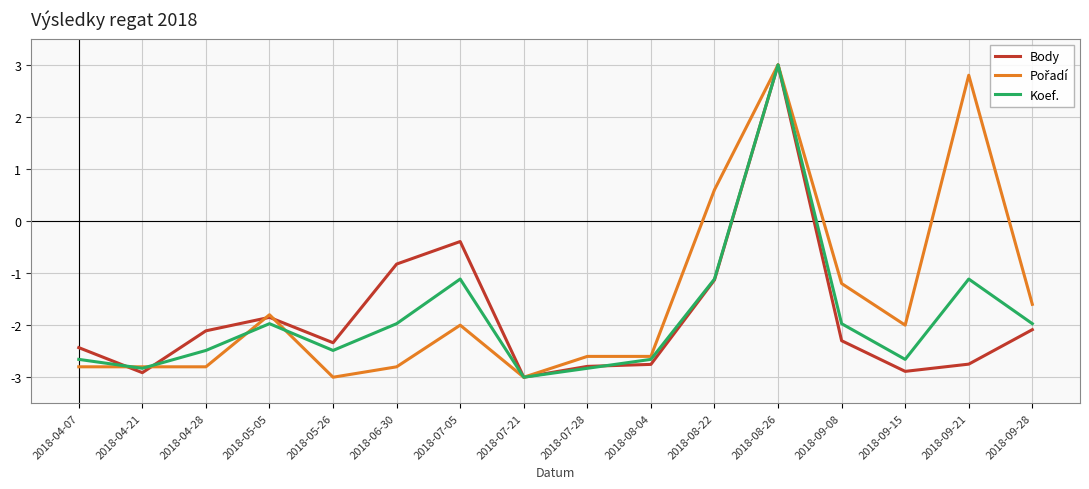

Between which two adjacent categories do Koef. and Body first intersect?

2018-04-07 and 2018-04-21